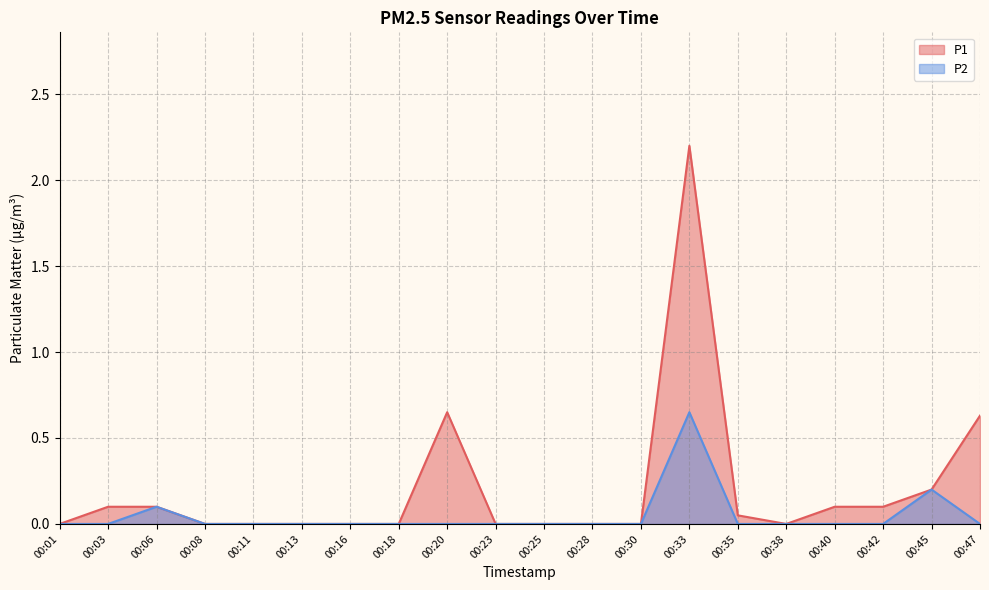

What is the maximum value for P1?

2.2